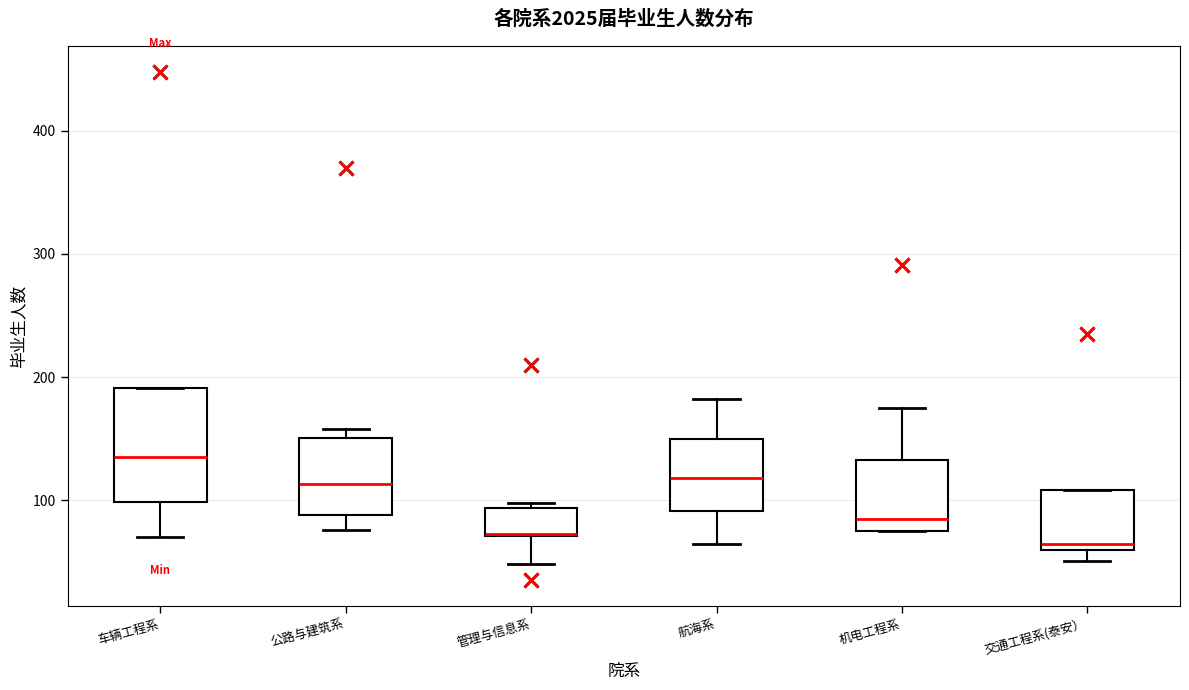

Reading left to right, read every box against the y-axis: the position of its median line, the range the box covers, and the ends of its whiskers. The values are not printed on the chart, so give them approximately, as read against the axis.

车辆工程系: median 140, box 100 to 190, whiskers 70 to 190
公路与建筑系: median 110, box 90 to 150, whiskers 80 to 160
管理与信息系: median 70, box 70 to 90, whiskers 50 to 100
航海系: median 120, box 90 to 150, whiskers 70 to 180
机电工程系: median 90, box 80 to 130, whiskers 80 to 180
交通工程系(泰安）: median 60 (just above the box's lower edge), box 60 to 110, whiskers 50 to 110